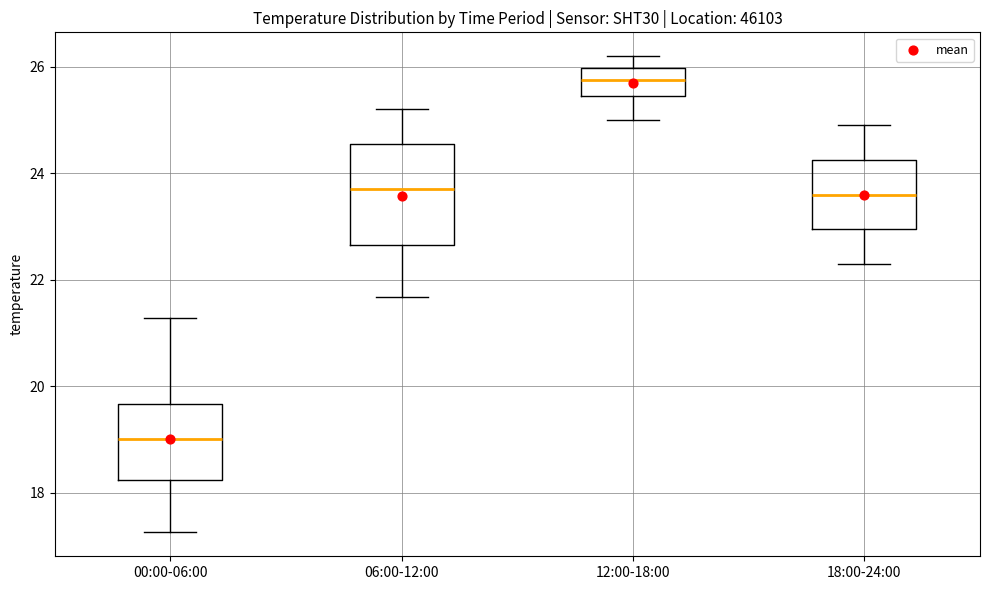

Reading left to right, read every box against the y-axis: the position of its median line, the range the box covers, and the ends of its whiskers. The values are not printed on the chart, so give them approximately, as read against the axis.

00:00-06:00: median 19.0, box 18.2 to 19.6, whiskers 17.2 to 21.2
06:00-12:00: median 23.8, box 22.6 to 24.6, whiskers 21.6 to 25.2
12:00-18:00: median 25.8, box 25.4 to 26.0, whiskers 25.0 to 26.2
18:00-24:00: median 23.6, box 23.0 to 24.2, whiskers 22.4 to 25.0